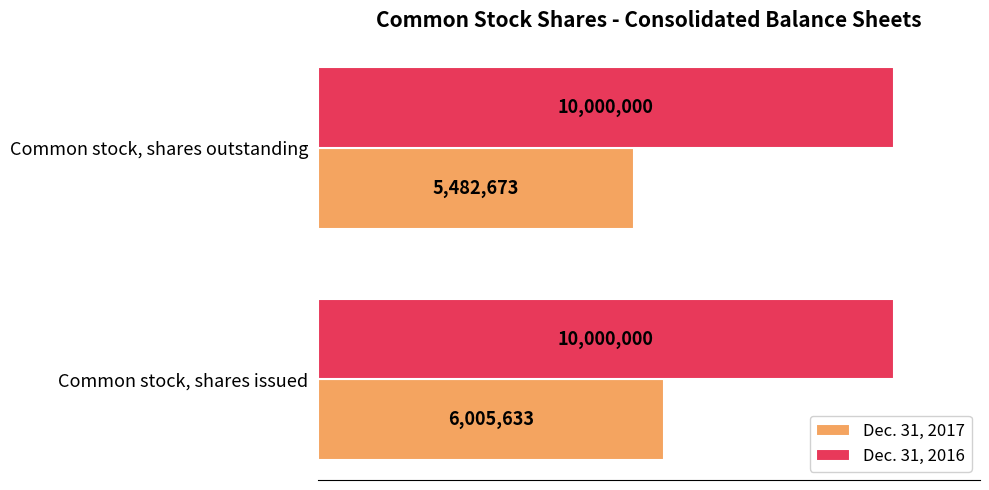

What are all the series names shown in the legend?

Dec. 31, 2017, Dec. 31, 2016